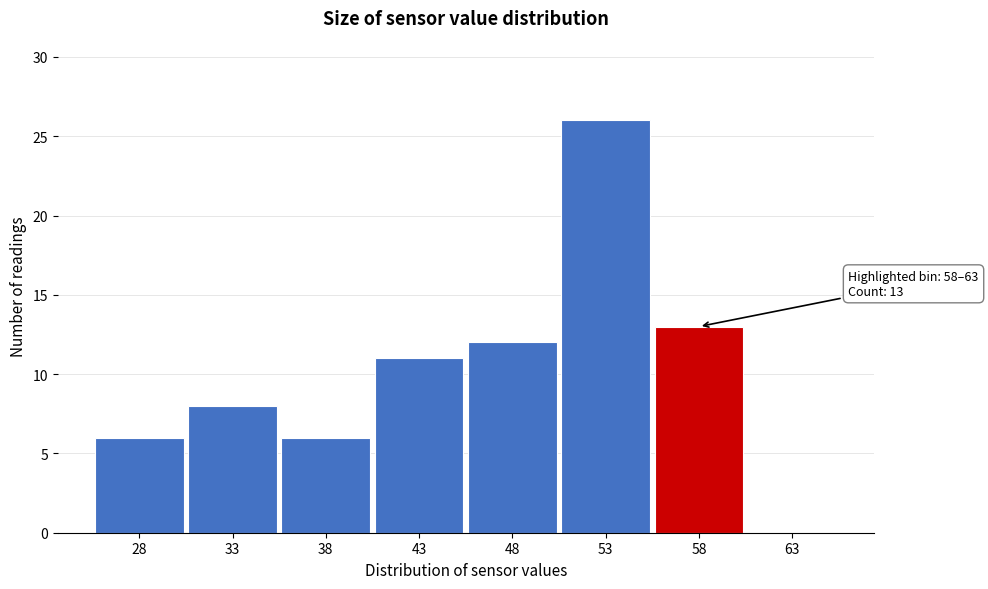

Reading left to right, extract all data points from this chart.

28=6	33=8	38=6	43=11	48=12	53=26	58=13	63=0